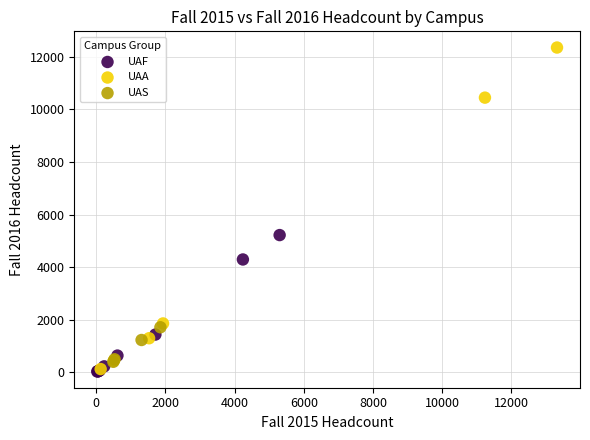

Which series reaches the maximum Y coordinate?

UAA